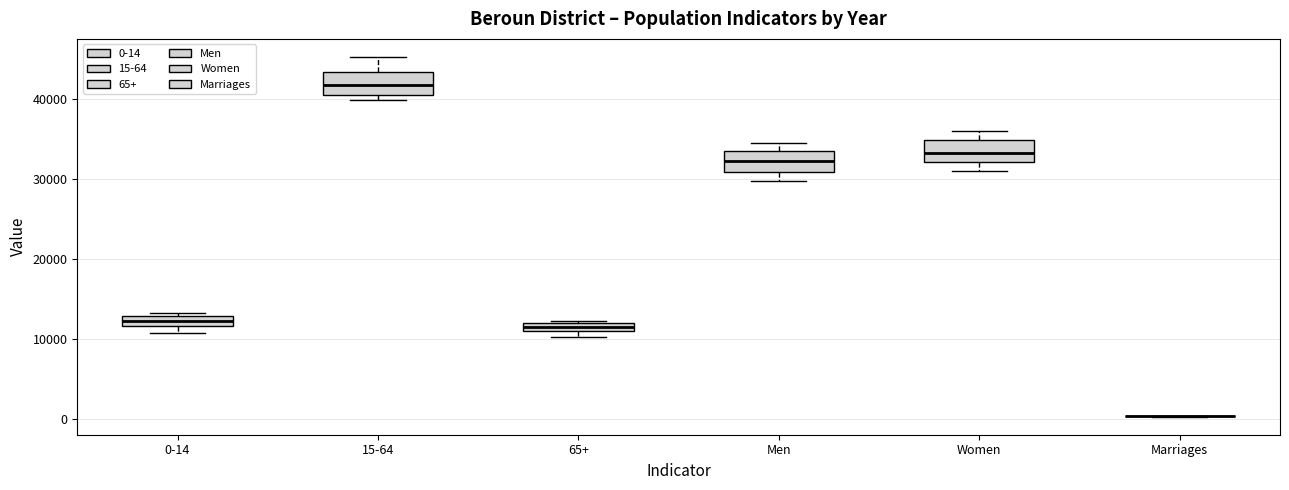

Where is the lower edge of the box for 0-14 on the y-axis? The values are not printed on the chart, so give them approximately, as read against the axis.

12000